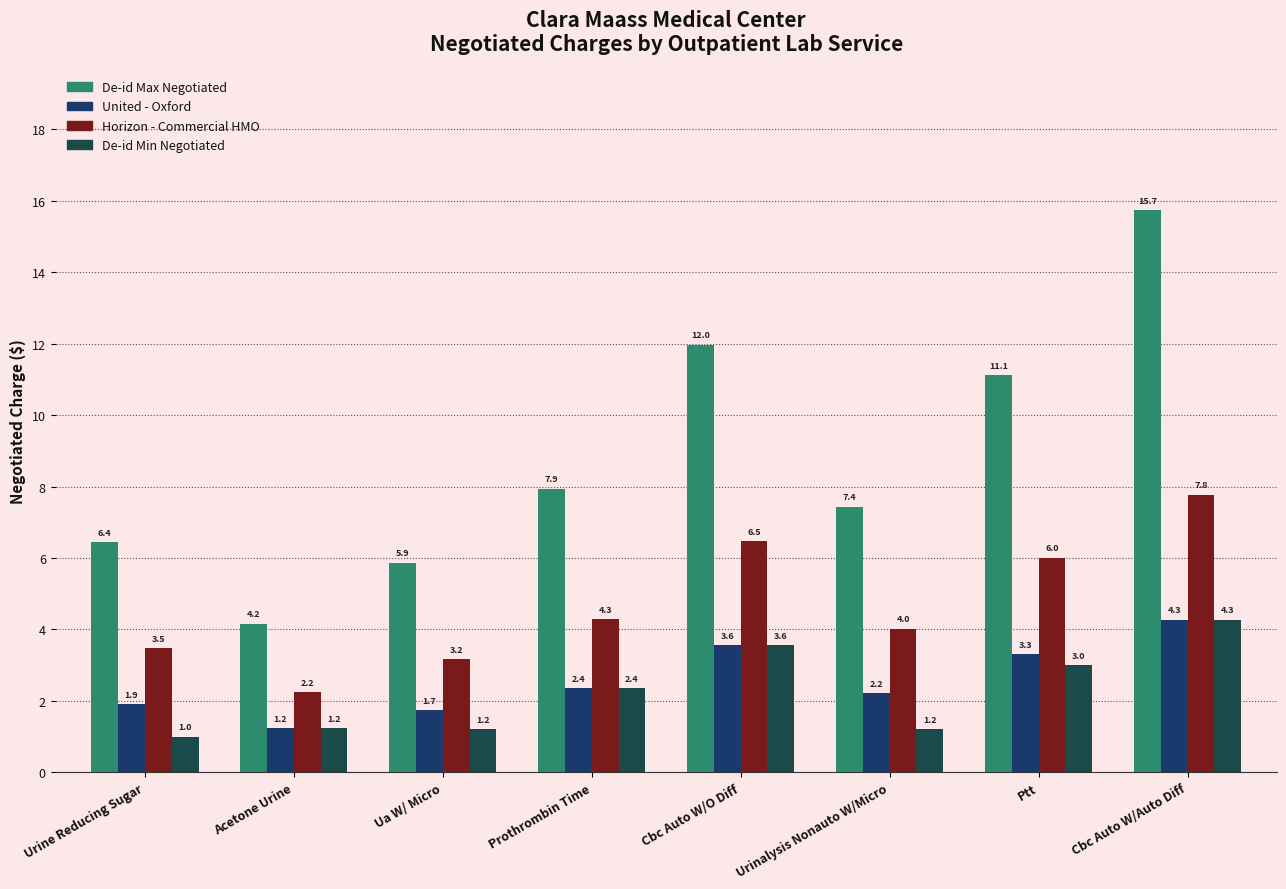

What is the difference between the United - Oxford values at Cbc Auto W/O Diff and Ptt?

0.3